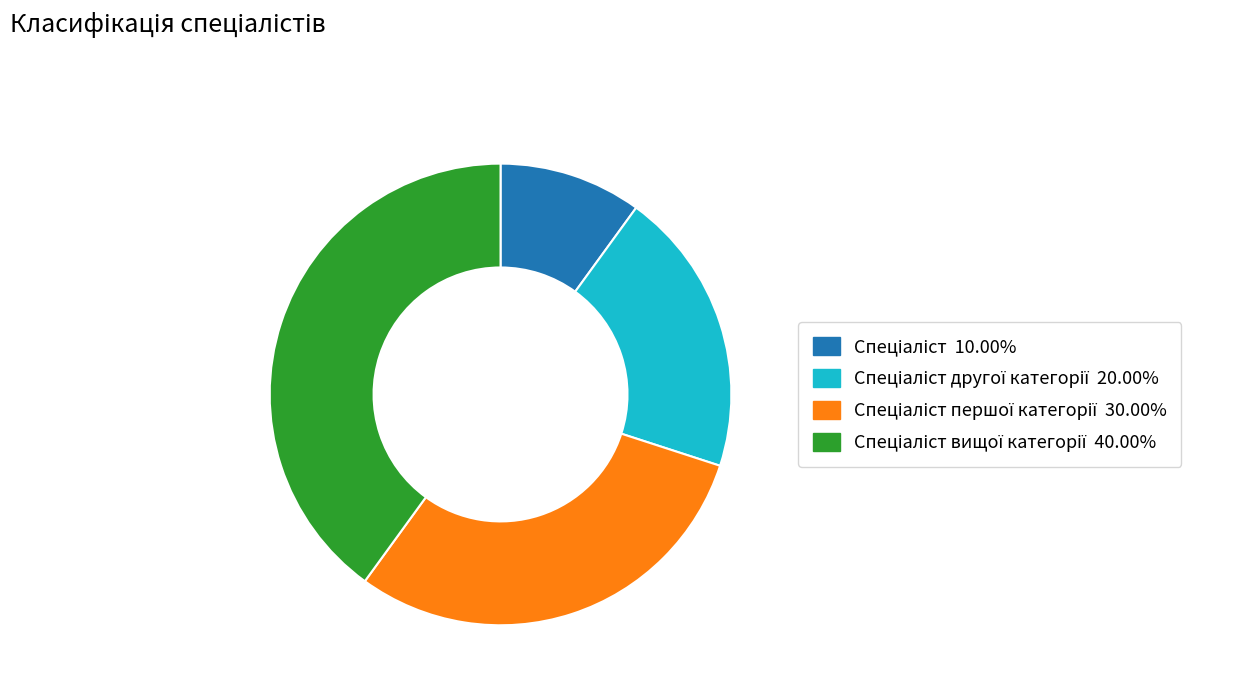

Is there any slice that represents more than half of the pie?

No